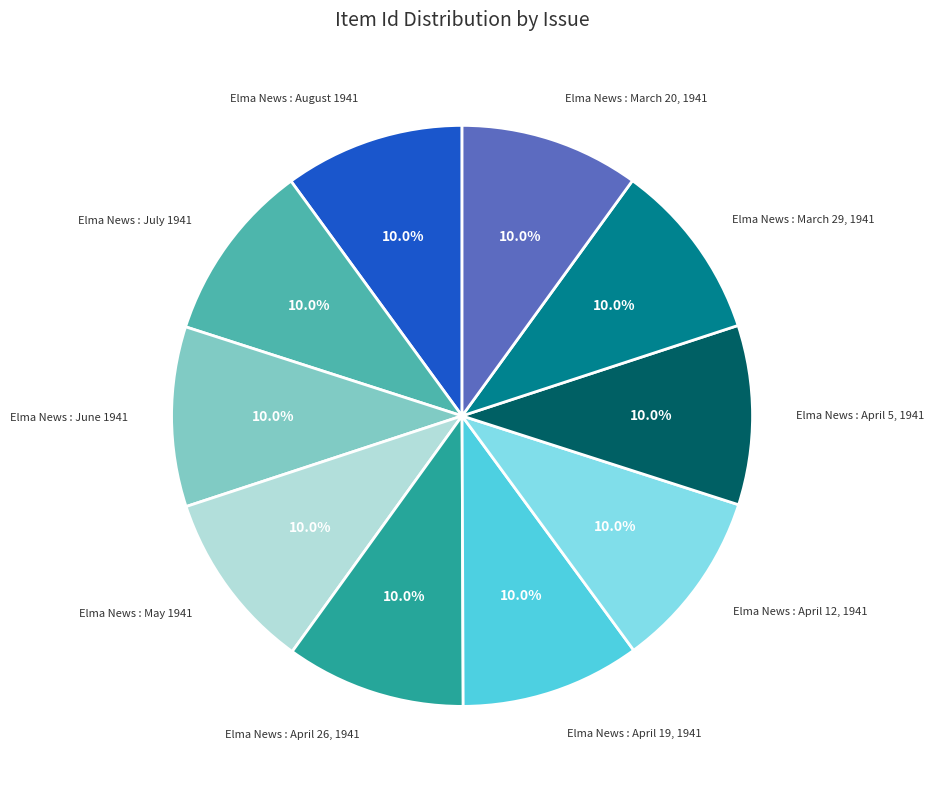

Is there any slice that represents more than half of the pie?

No